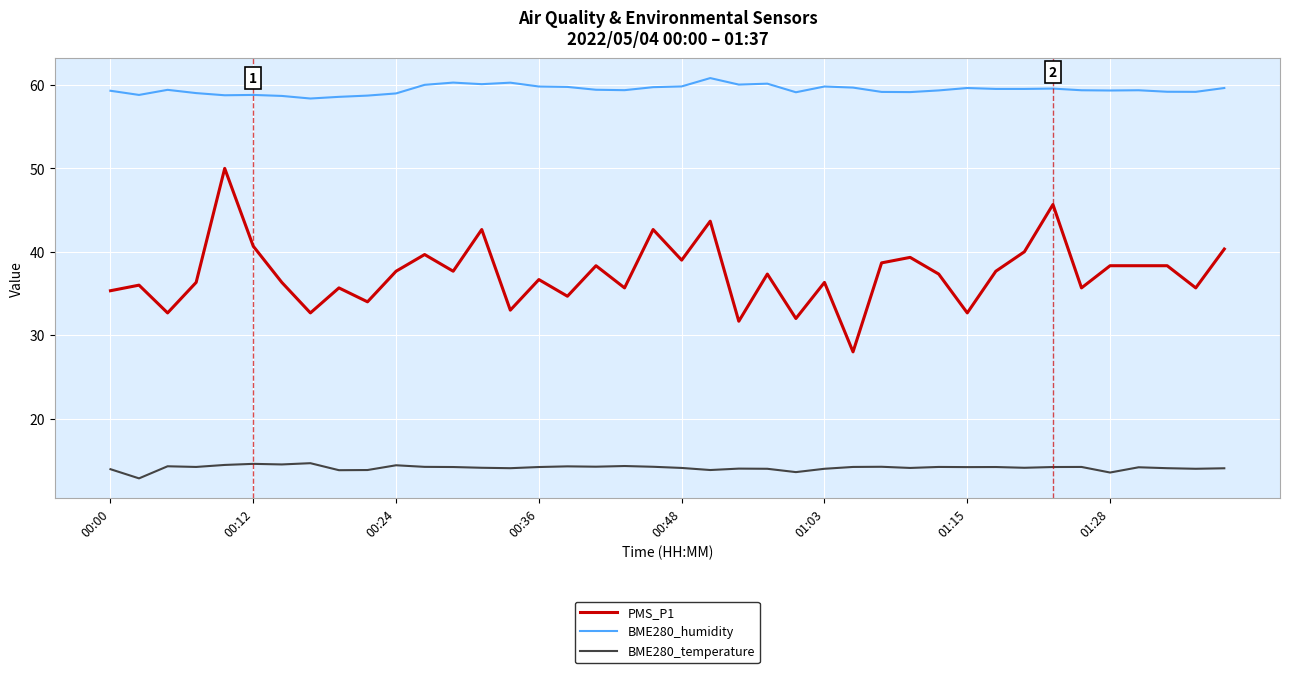

List the series in order of their overall mean, highest first.

BME280_humidity, PMS_P1, BME280_temperature